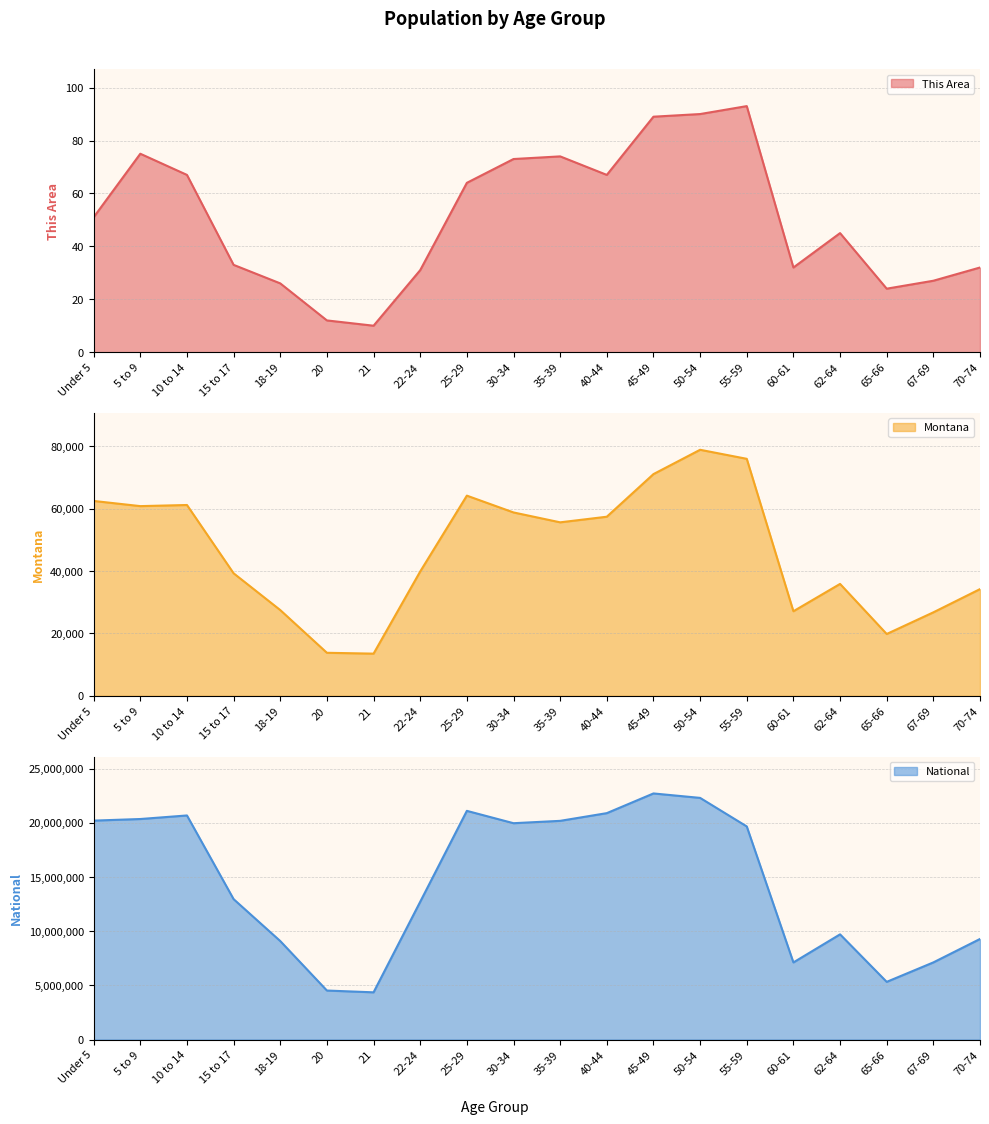

Is it true that National equals 29060223 at 50-54?

False